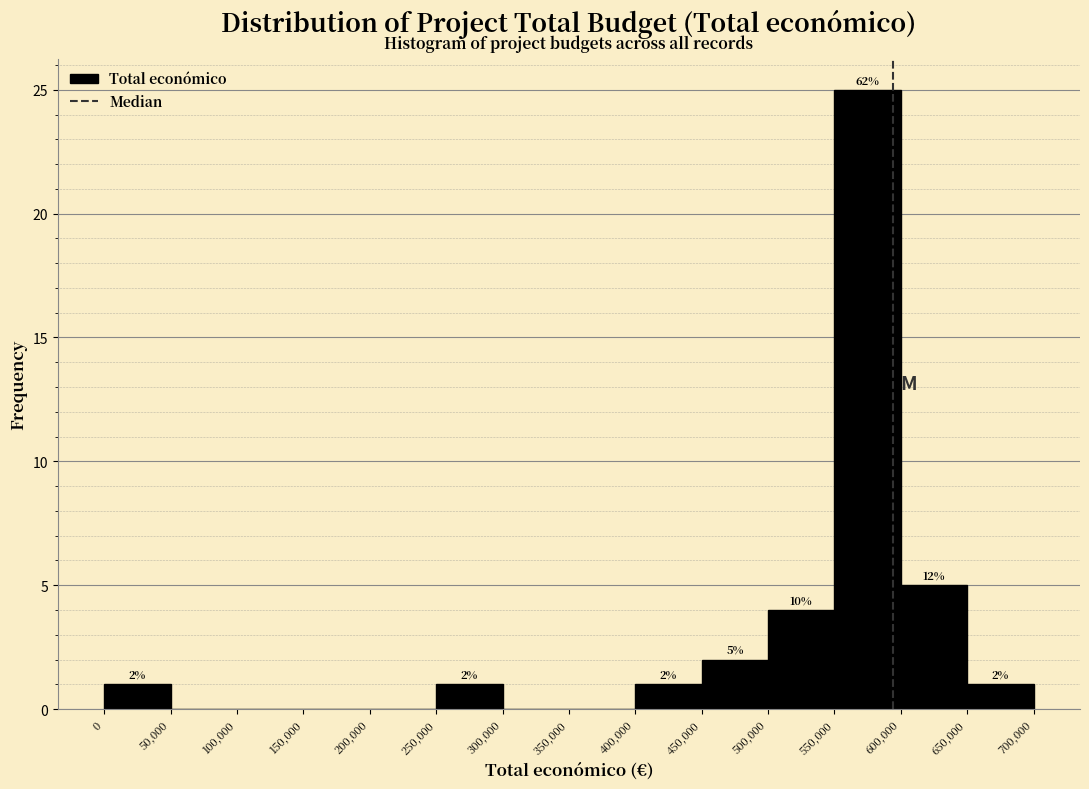

Over which range of the x-axis is the bar tallest?

550,000 to 600,000